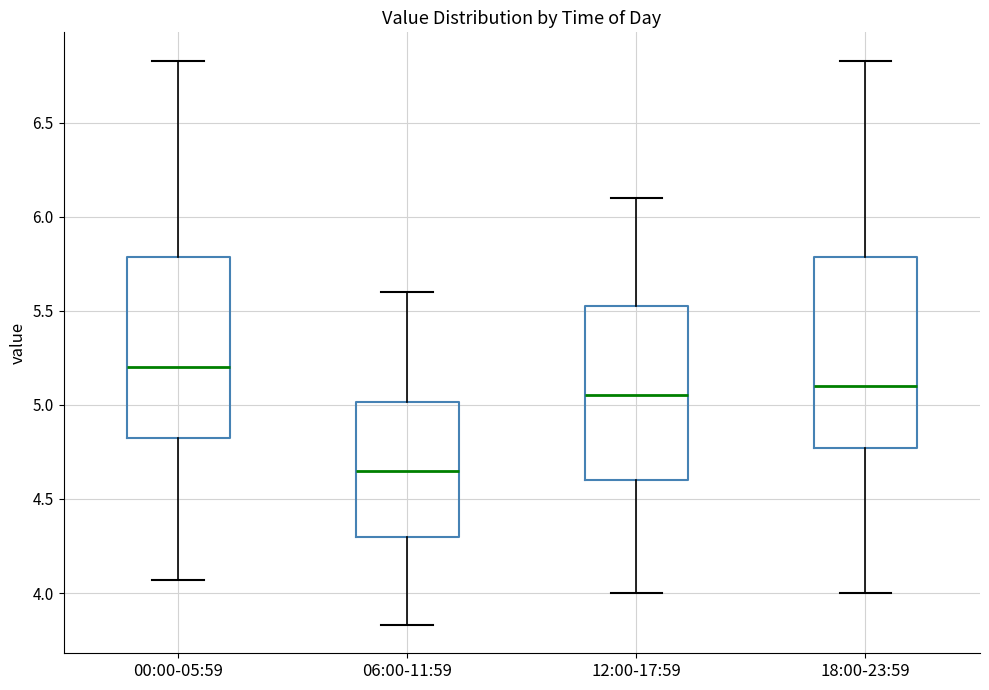

Where is the lower edge of the box for 00:00-05:59 on the y-axis? The values are not printed on the chart, so give them approximately, as read against the axis.

4.85